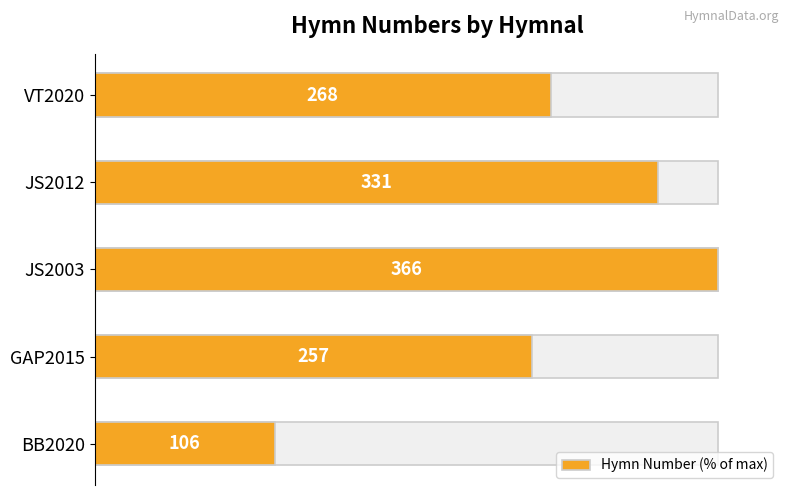

How many data points are less than 73?

2